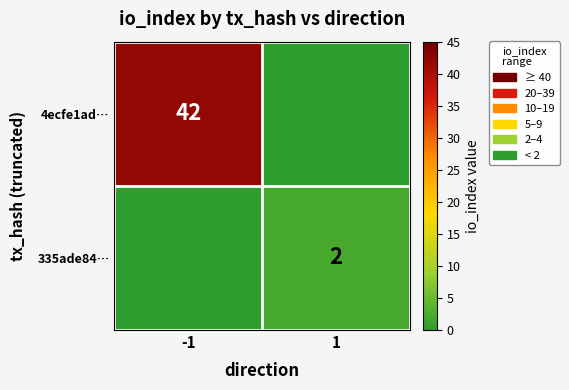

What is the total value across all series at 1?

2